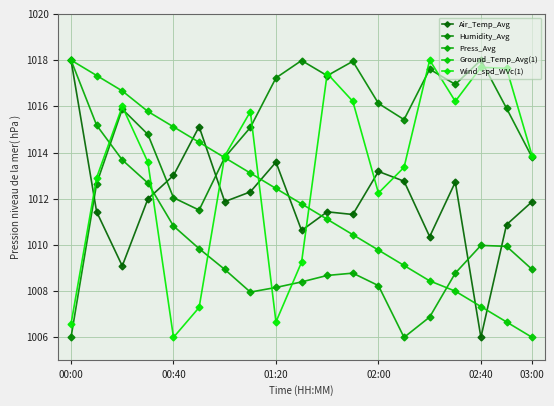

Which series has the widest spread of values?

Air_Temp_Avg